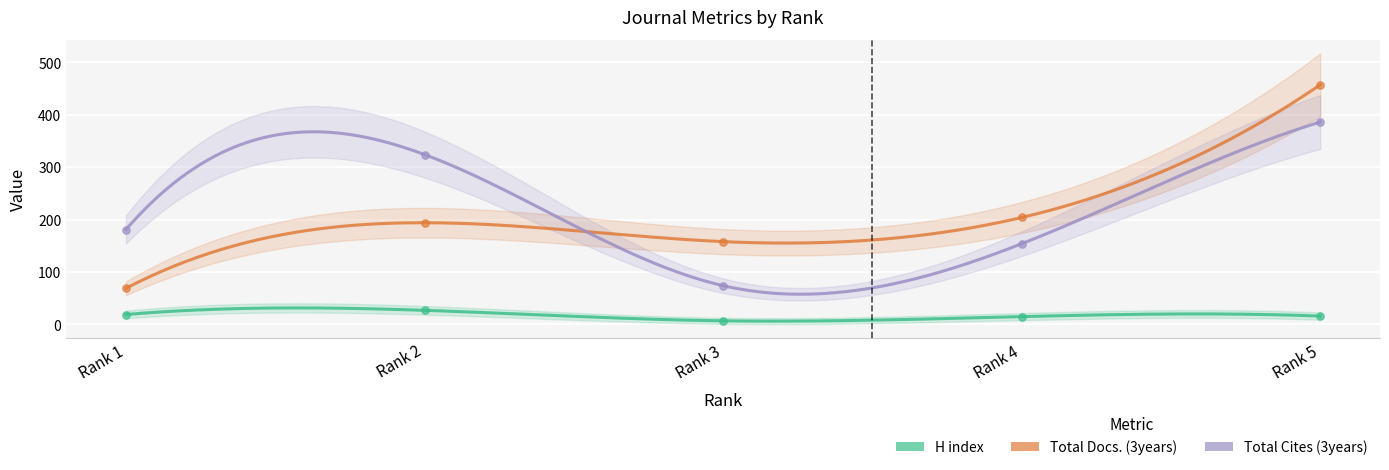

Which series contains the lowest Y value?

H index